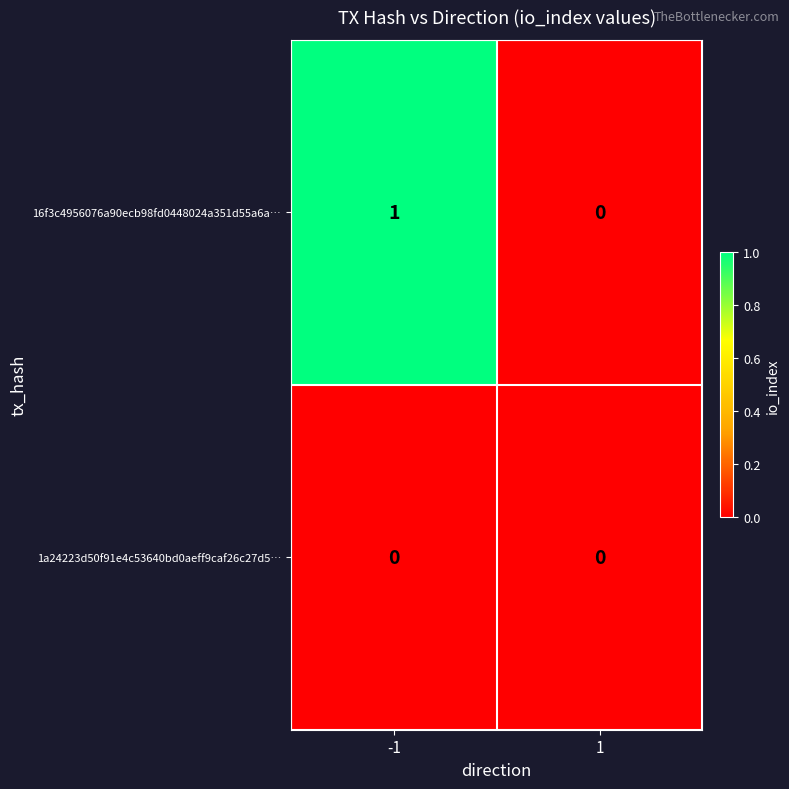

How many data points in 16f3c4956076a90ecb98fd0448024a351d55a6a… are less than 1?

1